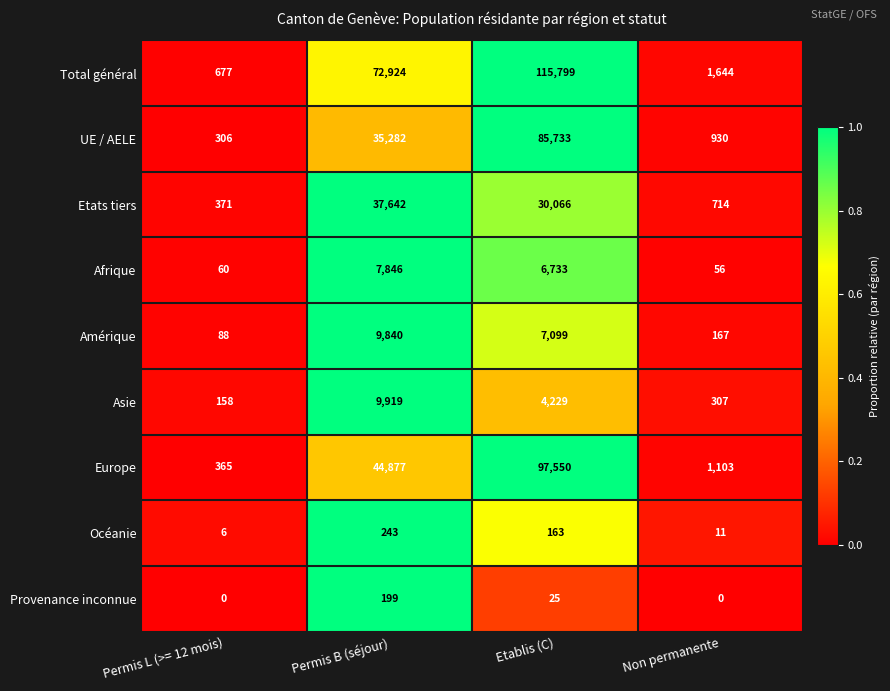

Rank the series at Permis B (séjour) from lowest to highest value.

Provenance inconnue, Océanie, Afrique, Amérique, Asie, UE / AELE, Etats tiers, Europe, Total général